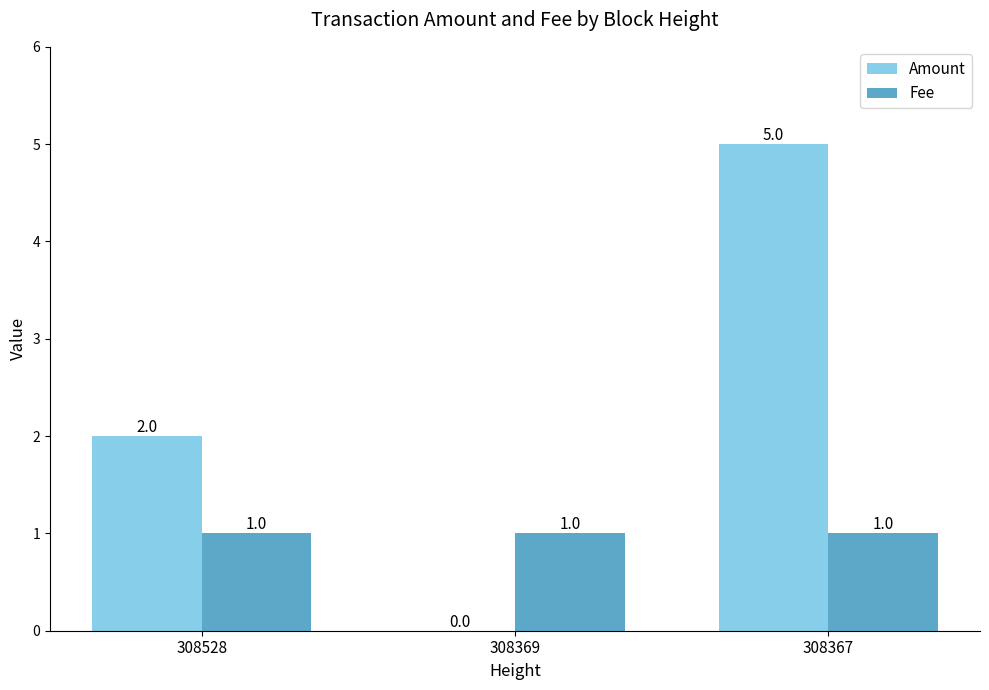

What is the approximate value of Fee at 308369?

1